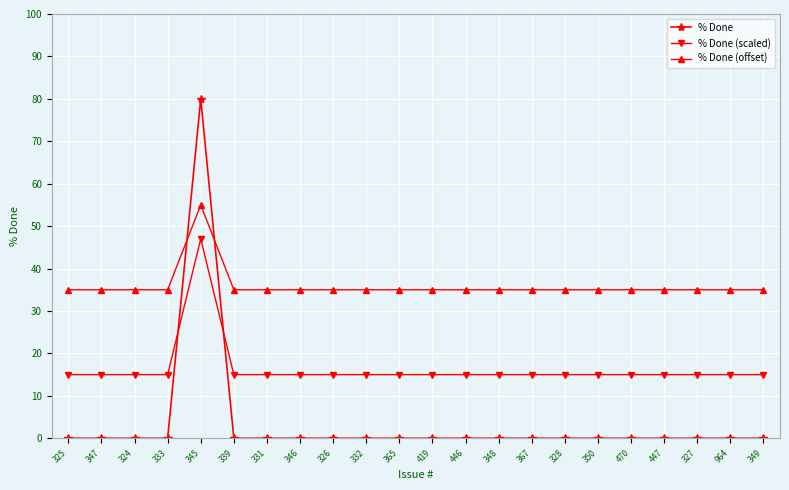

What is the label of the 14th point from the right?

326